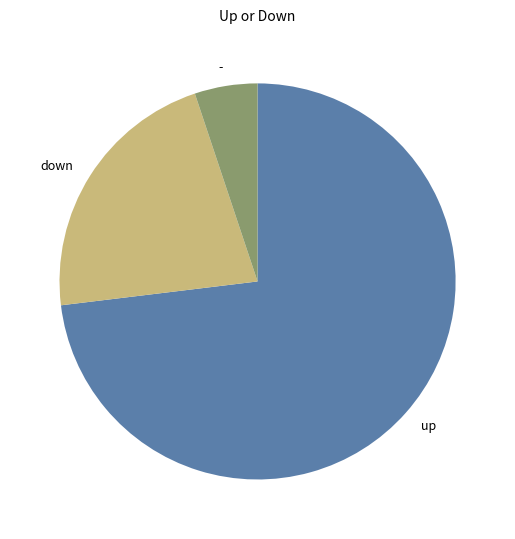

Rank the categories by value from highest to lowest.

up, down, -